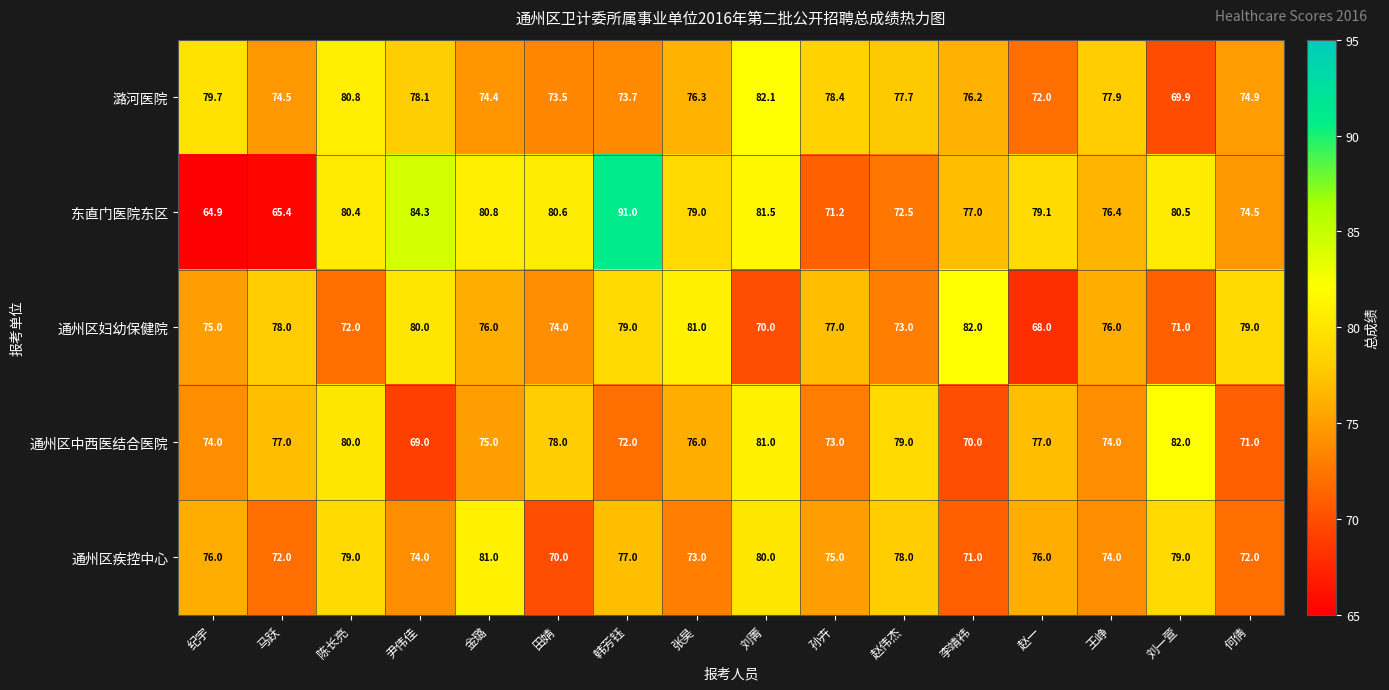

What is the total value across all series at 纪宇?

369.6